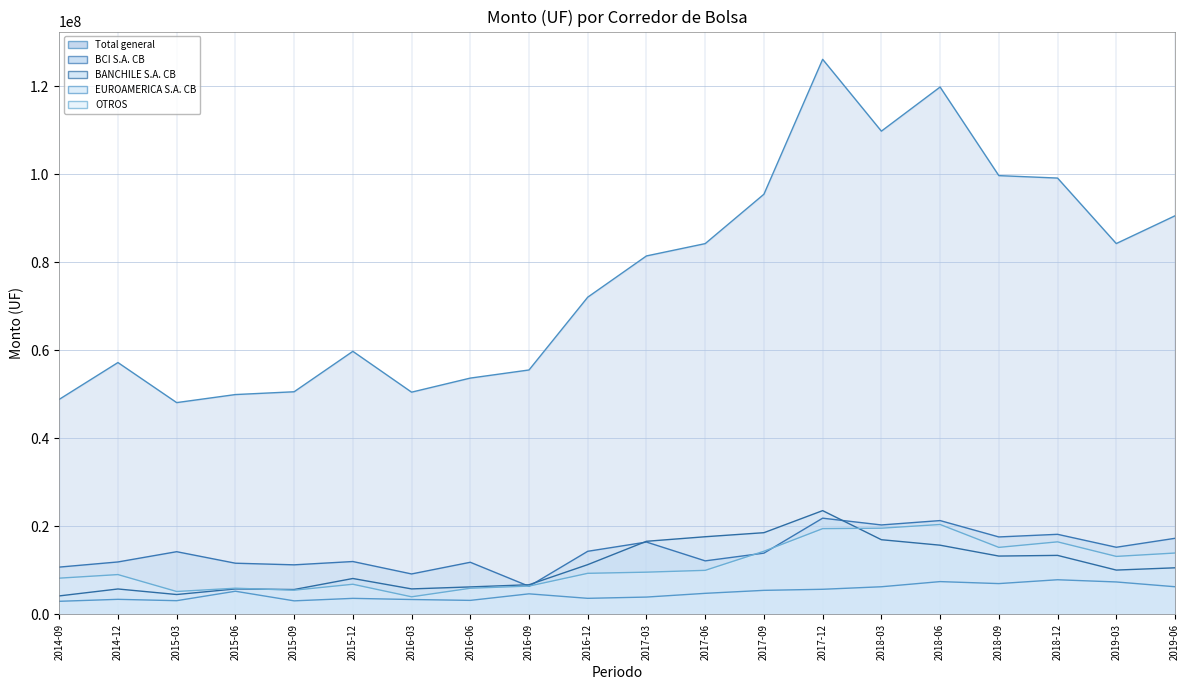

The value of OTROS at 2015-06 is 9582706.0. True or false?

False